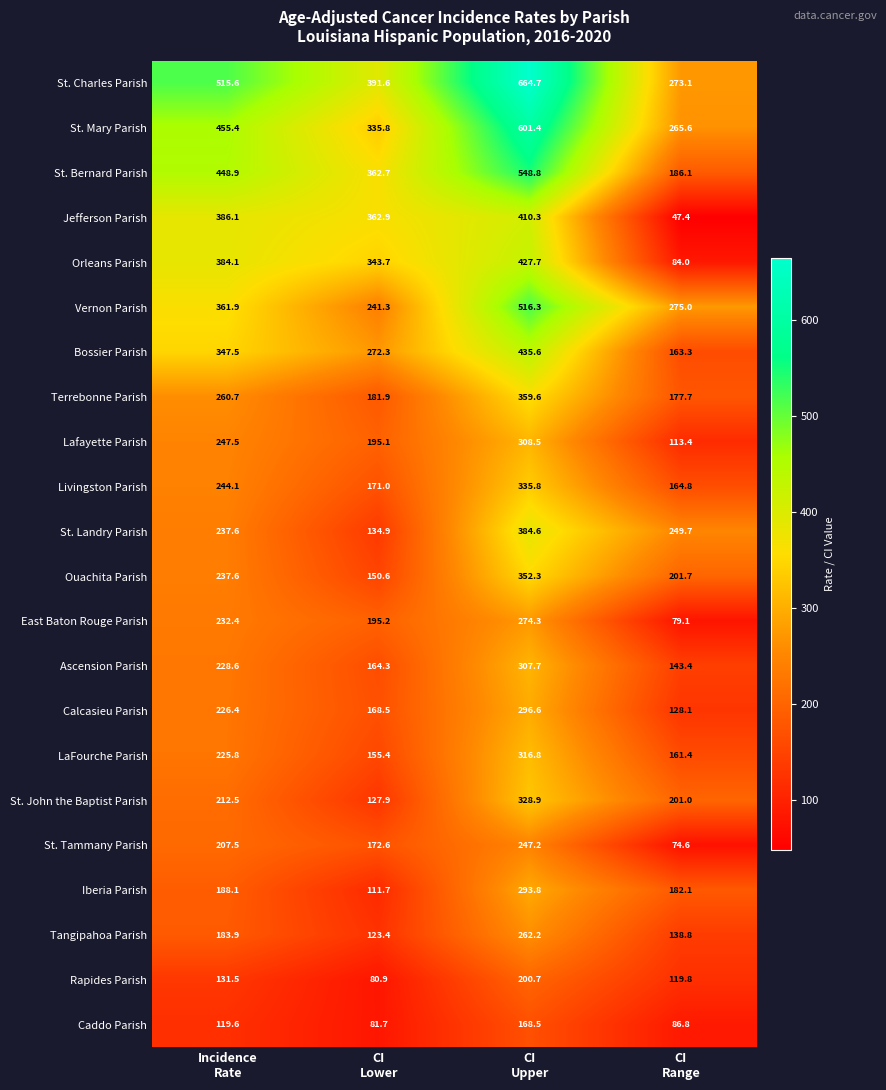

What is the smallest value displayed?

47.4